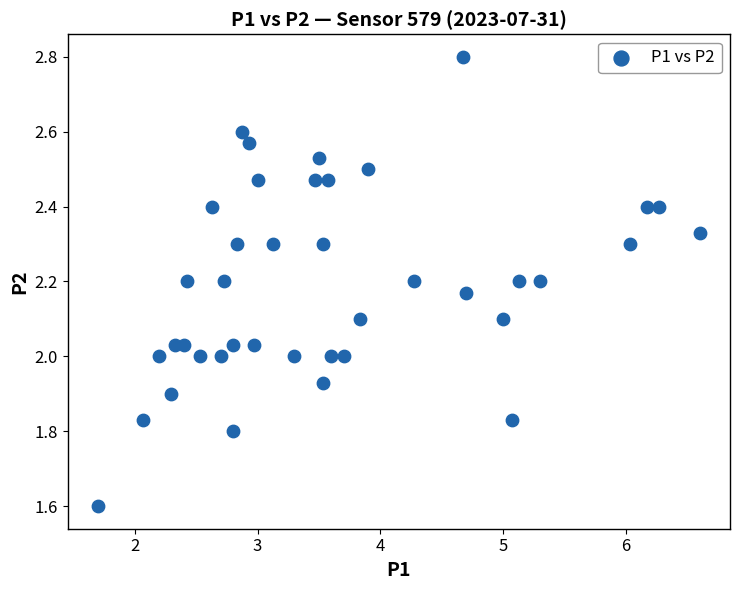

What is the range of X values (max minus min)?

4.9